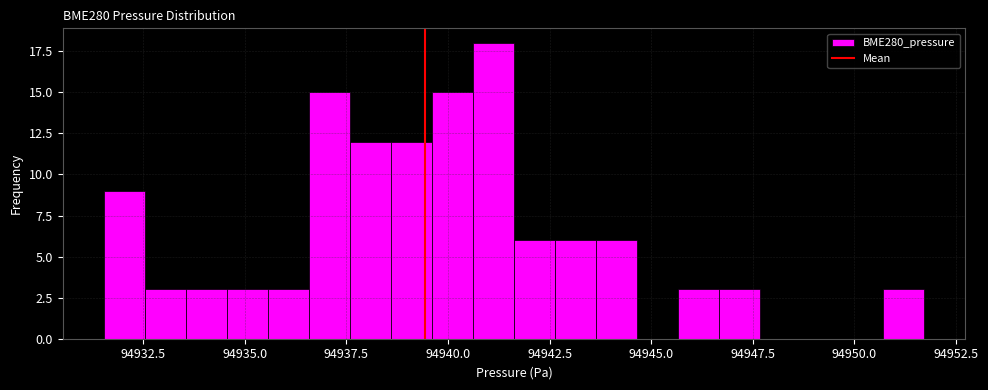

Read against the x-axis, roughly where is the centre of the tallest bar?

94941.0